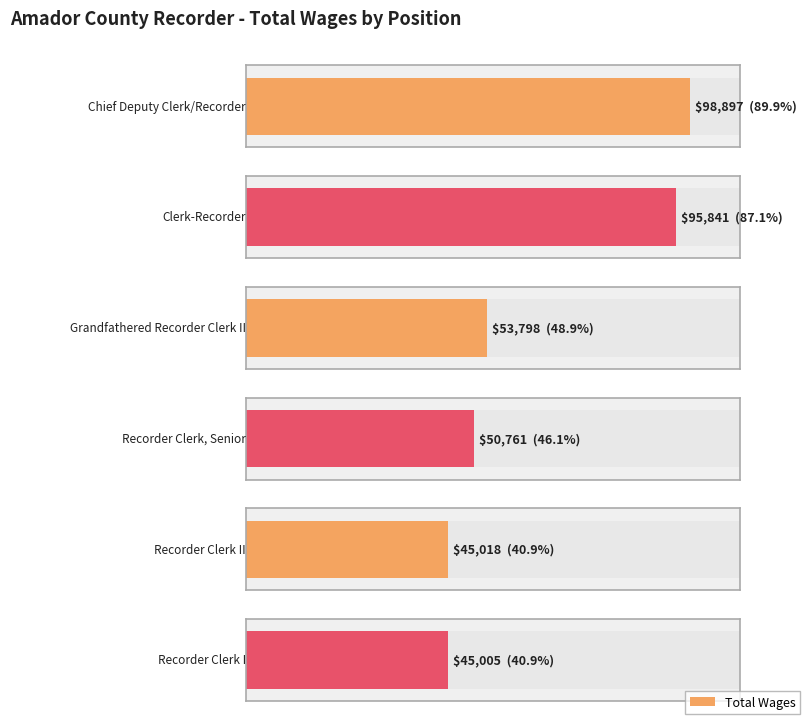

What is the label of the 3rd bar from the left?

Grandfathered Recorder Clerk II